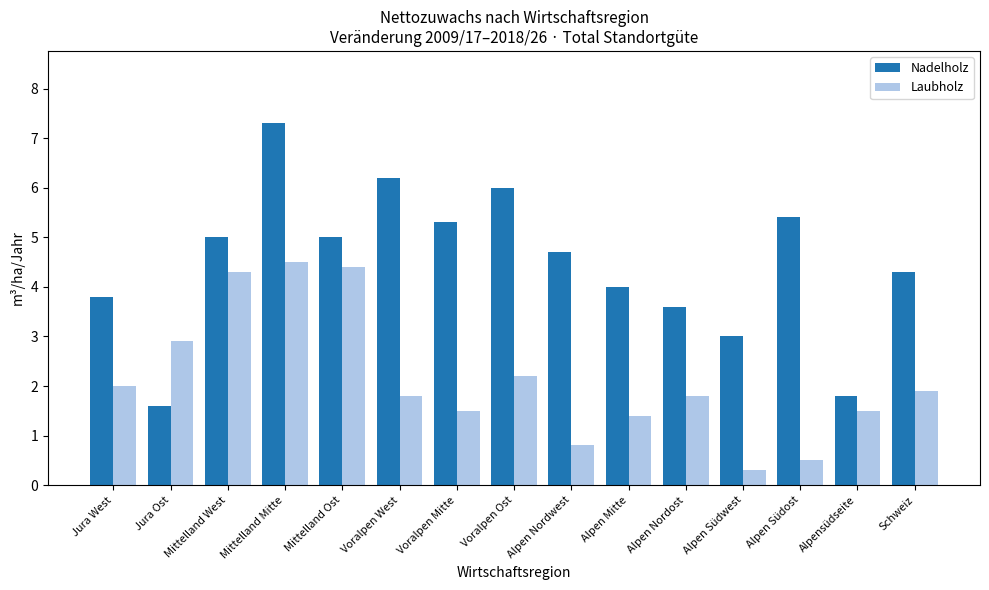

Where does the Nadelholz series first go above 4?

Mittelland West